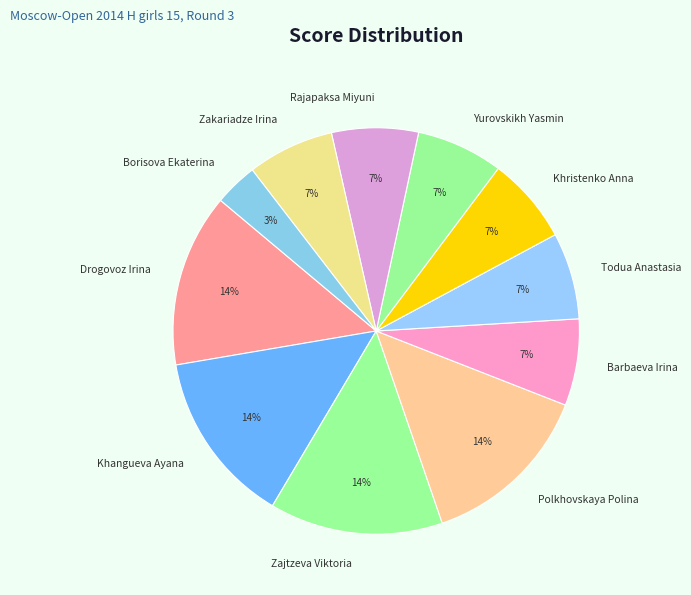

Is there any slice that represents more than half of the pie?

No